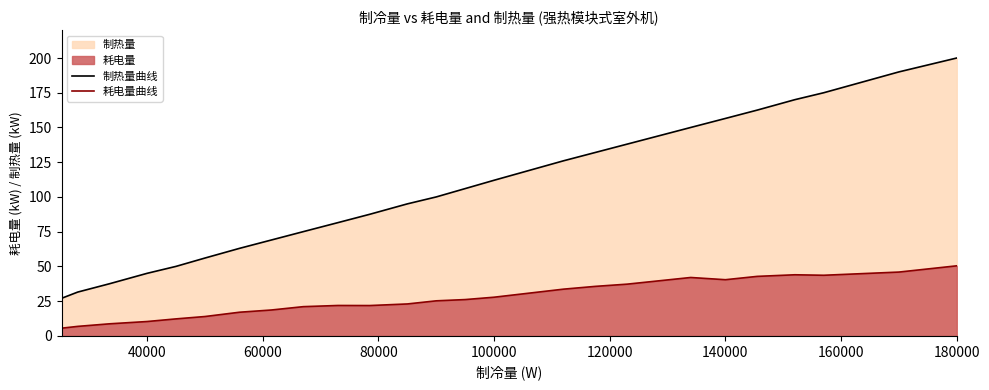

The 耗电量曲线 series shows 42.5 at 100000. True or false?

False